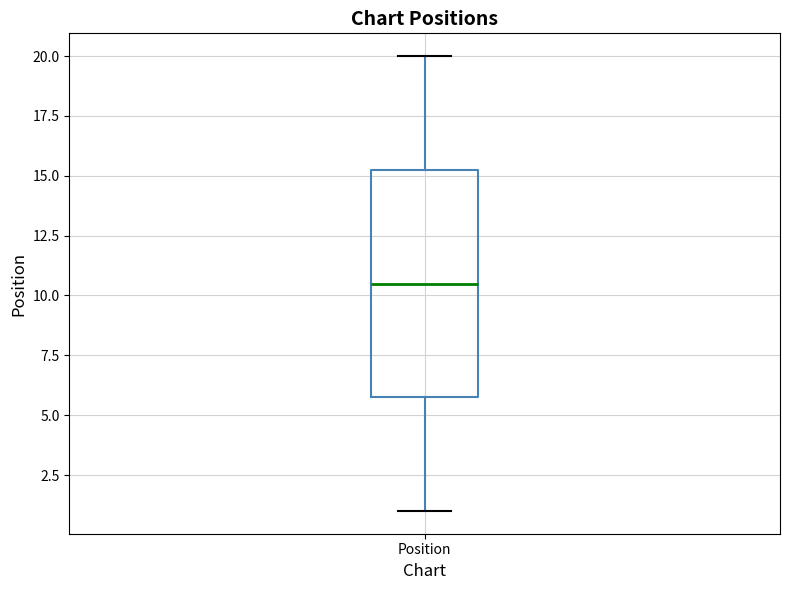

Where does the lower whisker of the box for Position end on the y-axis? The values are not printed on the chart, so give them approximately, as read against the axis.

1.0